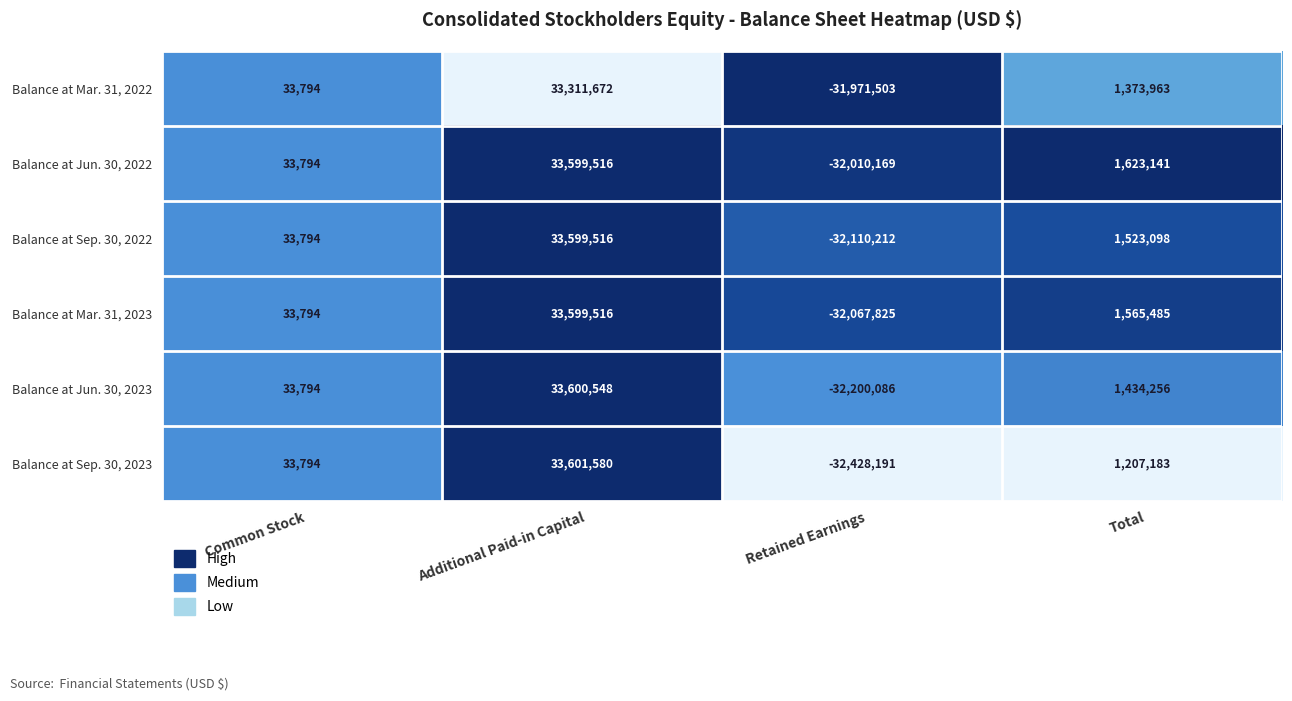

What is the difference between the Balance at Sep. 30, 2022 values at Additional Paid-in Capital and Retained Earnings?

65709728